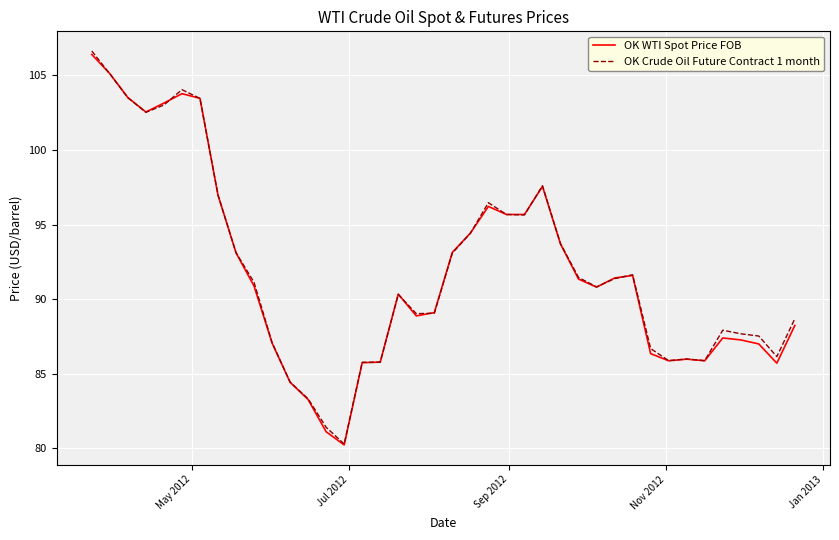

What is the lowest value of the OK Crude Oil Future Contract 1 month series?

80.3